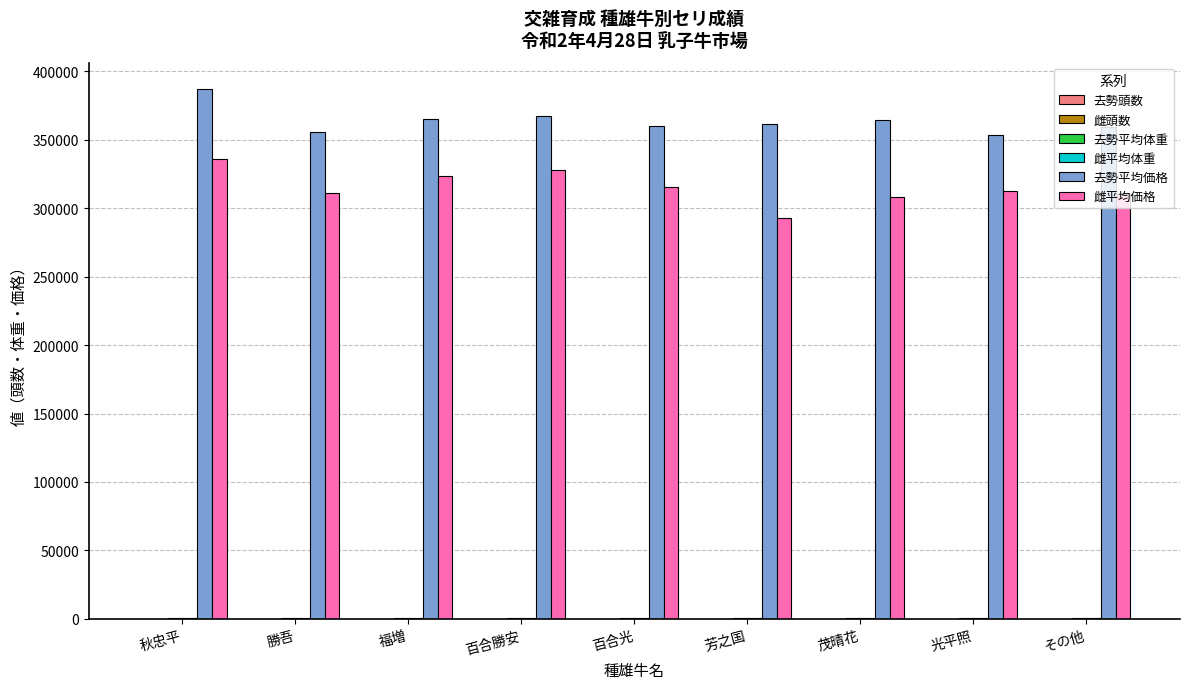

At which category is the sum across all series the highest?

秋忠平